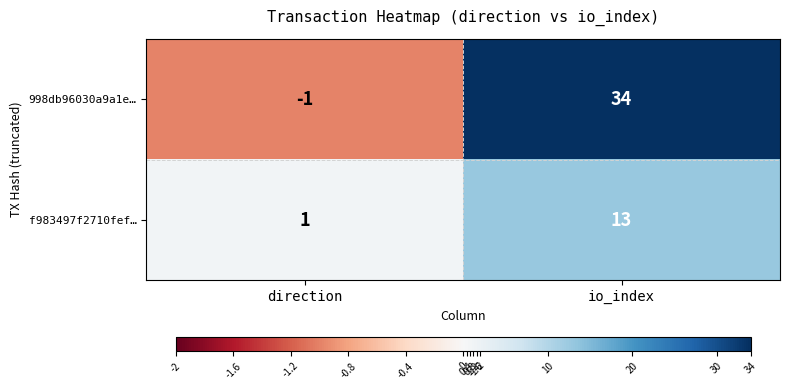

How many distinct data groups are displayed?

2